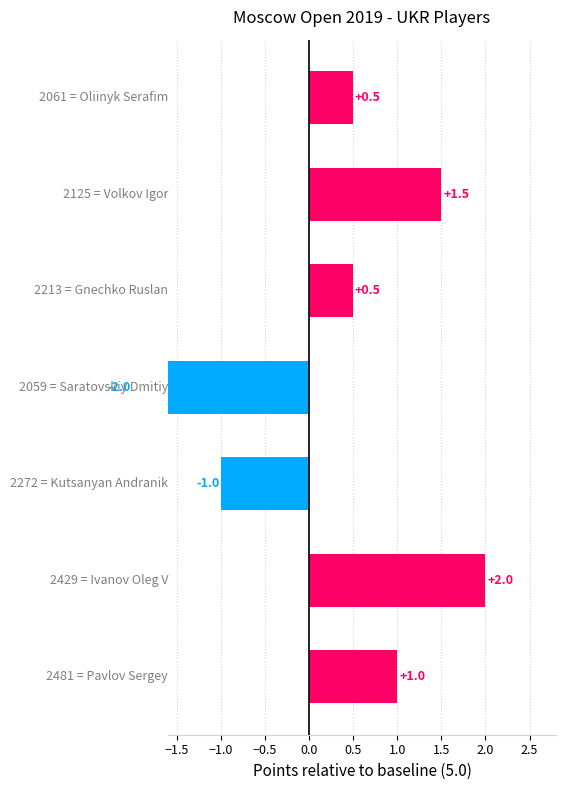

Which has a higher value, −1.0 or 1.0?

1.0